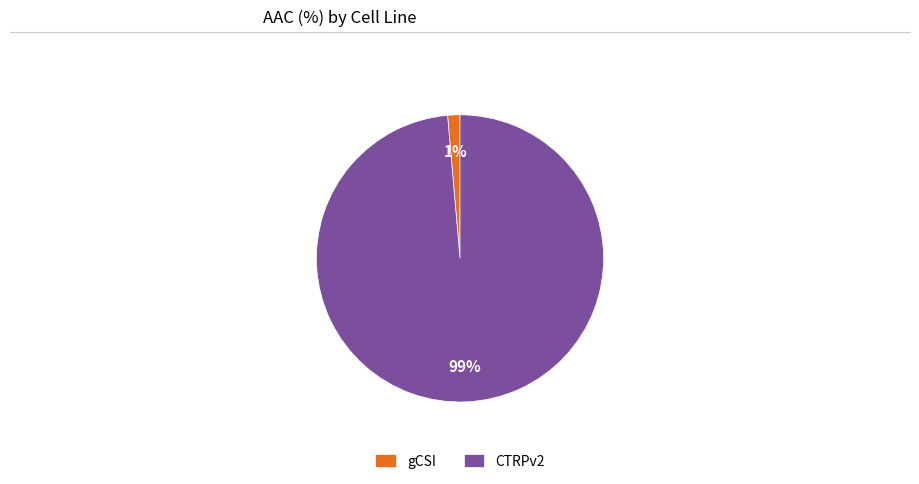

To the nearest percent, what is the combined percentage of CTRPv2 and gCSI?

100%